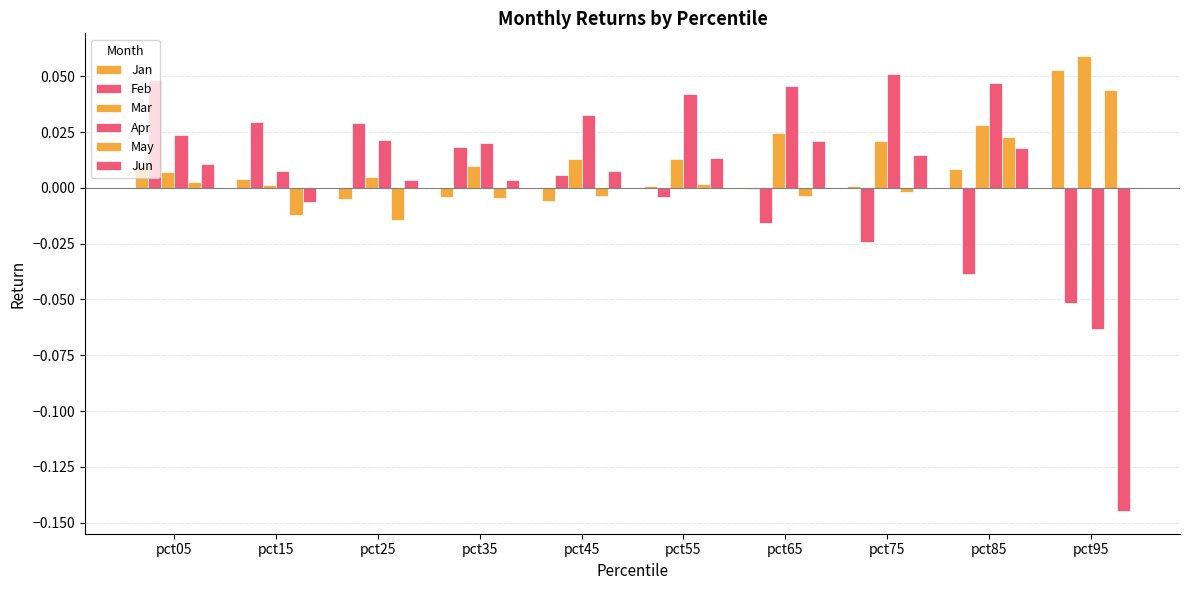

Count the number of data series in this chart.

6